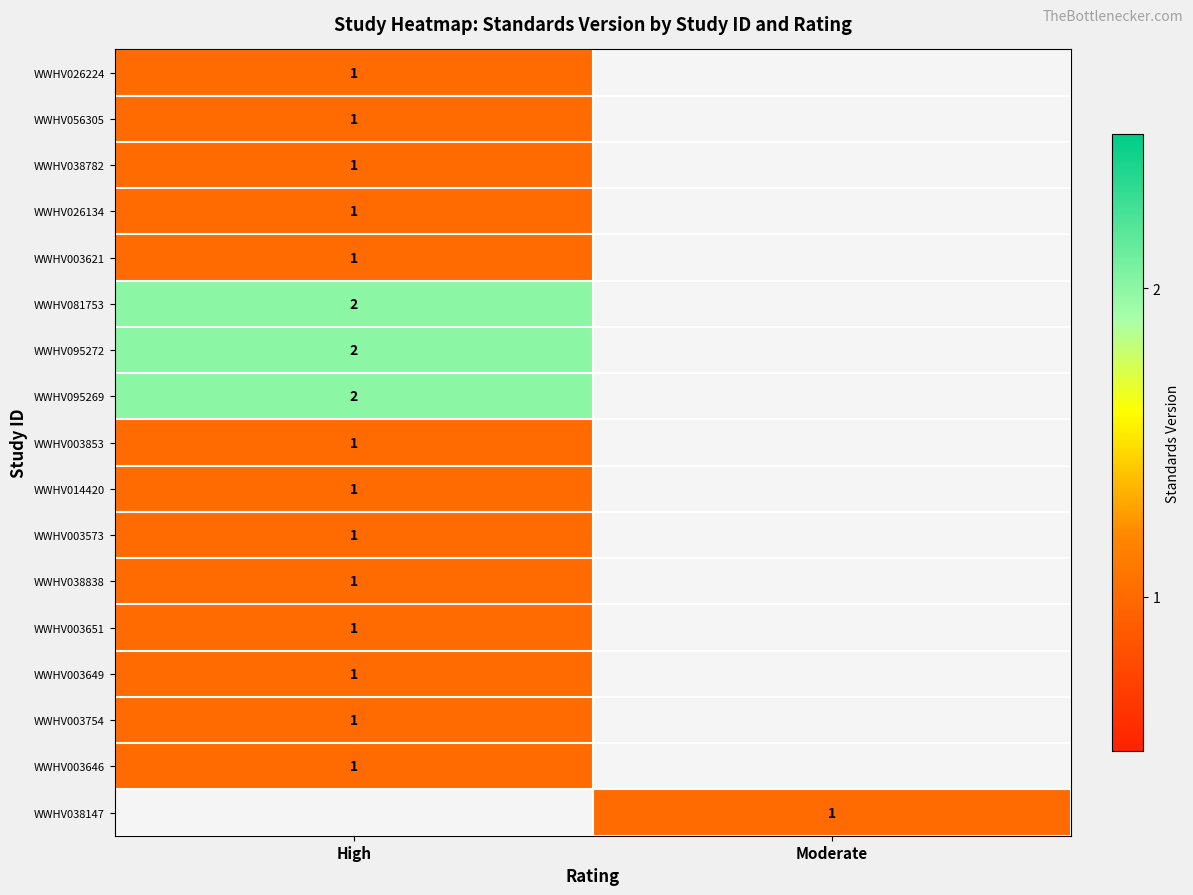

The WWHV038147 series shows 1 at Moderate. True or false?

True